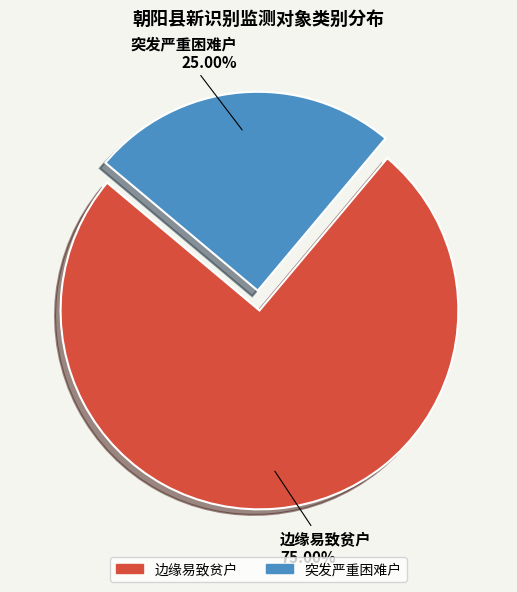

Which has a higher value, 边缘易致贫户 or 突发严重困难户?

边缘易致贫户